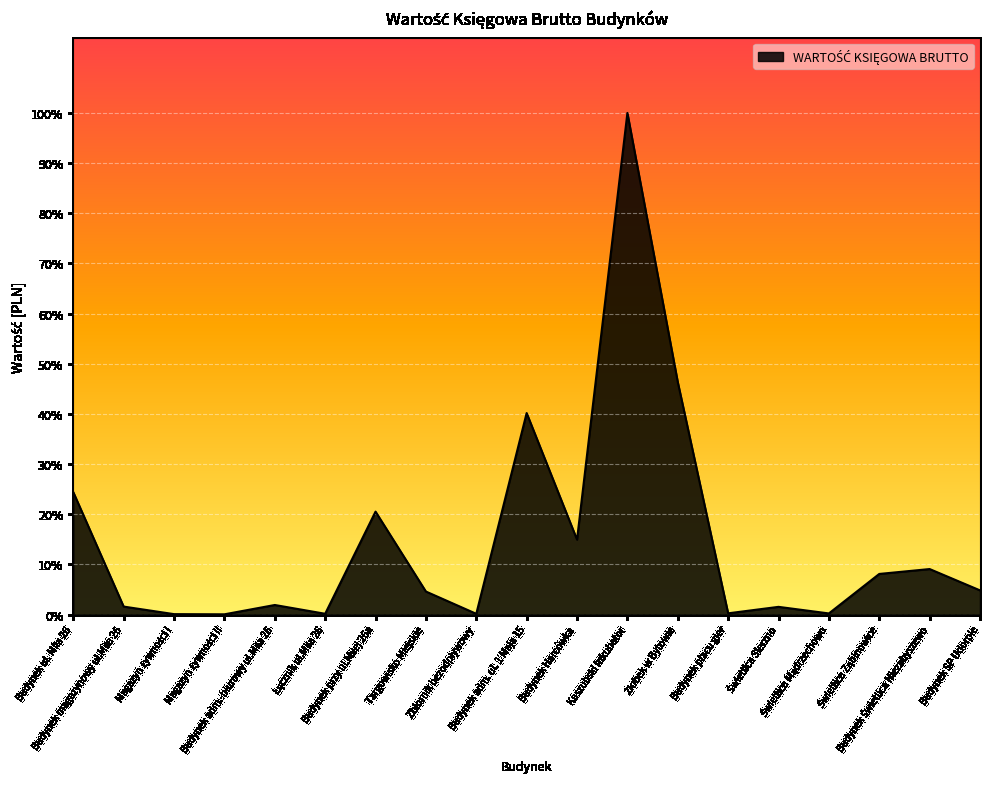

How many points are higher than both their immediate neighbors (excluding endpoints)?

6